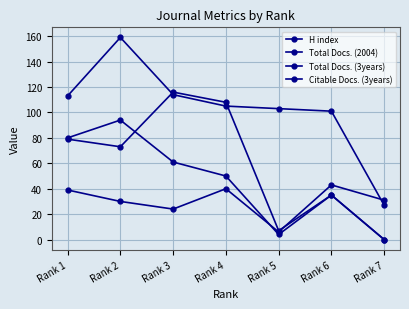

Is this an area chart (filled region under the line)?

No